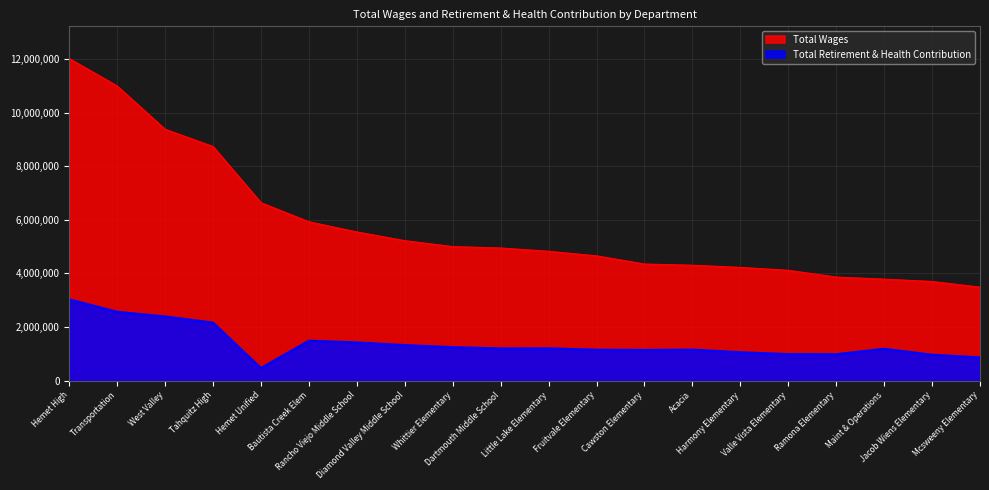

Reading left to right, what are all the values shown in this chart?

Total Wages: Hemet High=12013666	Transportation=10989846	West Valley=9376704	Tahquitz High=8732275	Hemet Unified=6638556	Bautista Creek Elem=5926704	Rancho Viejo Middle School=5547817	Diamond Valley Middle School=5222503	Whittier Elementary=5001242	Dartmouth Middle School=4949789	Little Lake Elementary=4825805	Fruitvale Elementary=4656606	Cawston Elementary=4351172	Acacia=4306690	Harmony Elementary=4225050	Valle Vista Elementary=4117382	Ramona Elementary=3865505	Maint & Operations=3787112	Jacob Wiens Elementary=3700487	Mcsweeny Elementary=3489421
Total Retirement & Health Contribution: Hemet High=3034859	Transportation=2571121	West Valley=2395784	Tahquitz High=2167968	Hemet Unified=473034	Bautista Creek Elem=1493632	Rancho Viejo Middle School=1429125	Diamond Valley Middle School=1329145	Whittier Elementary=1251101	Dartmouth Middle School=1205118	Little Lake Elementary=1208224	Fruitvale Elementary=1156722	Cawston Elementary=1147897	Acacia=1160594	Harmony Elementary=1062689	Valle Vista Elementary=993426	Ramona Elementary=989225	Maint & Operations=1191765	Jacob Wiens Elementary=969750	Mcsweeny Elementary=872123